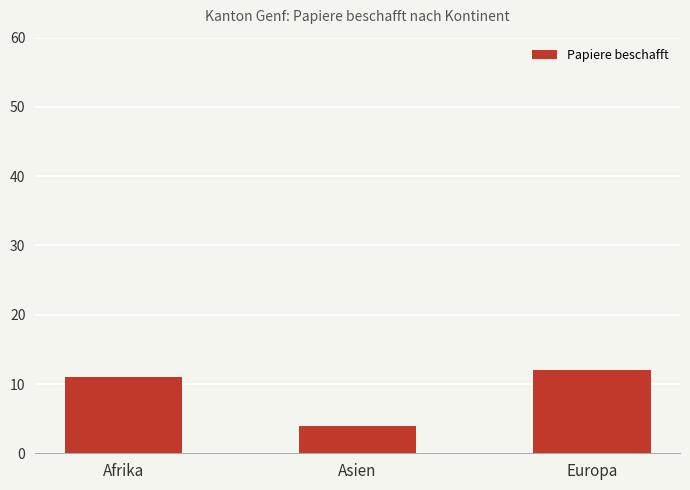

List the labels in order of value, smallest first.

Asien, Afrika, Europa